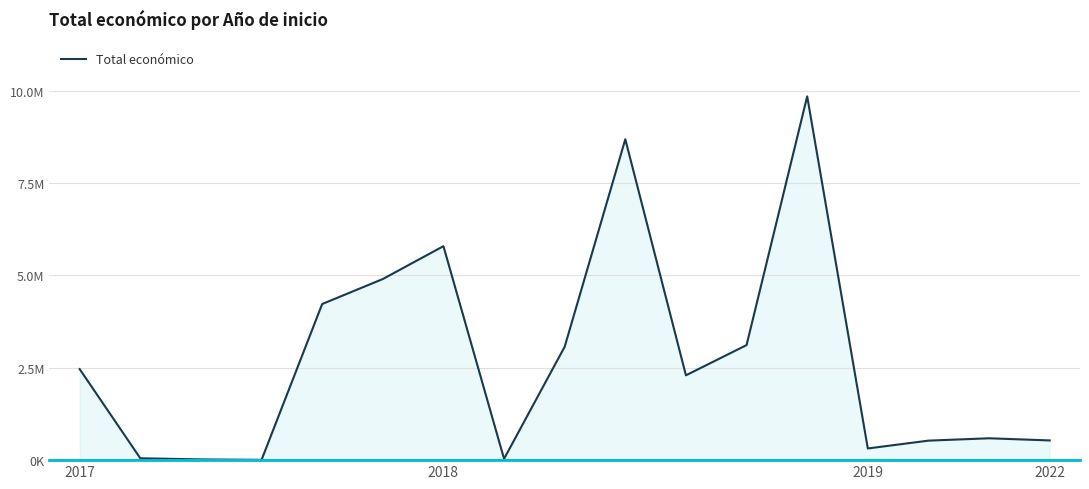

At which category does the data reach its first local peak?

2018